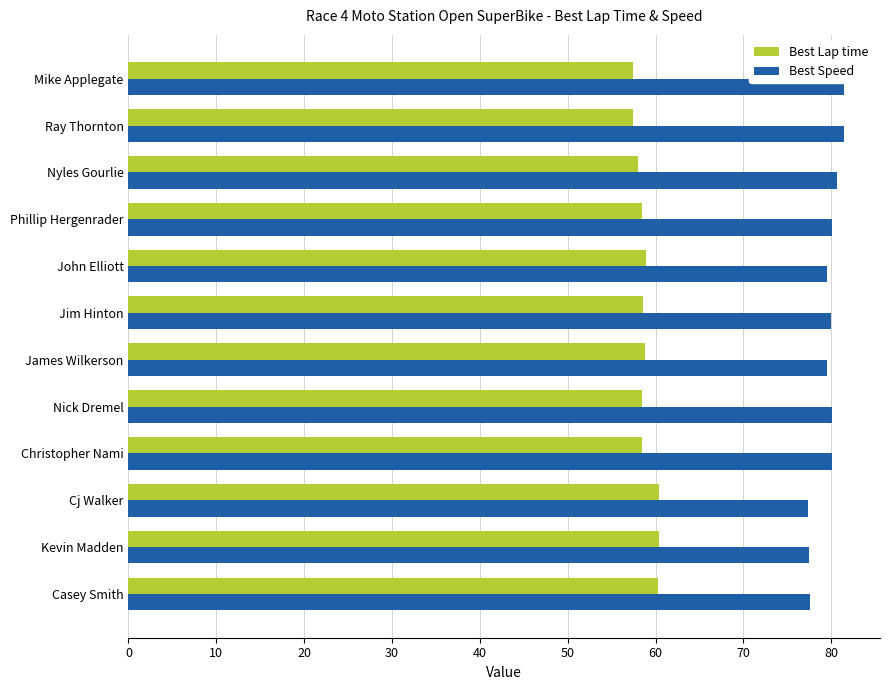

What is the maximum value for Best Speed?

81.5